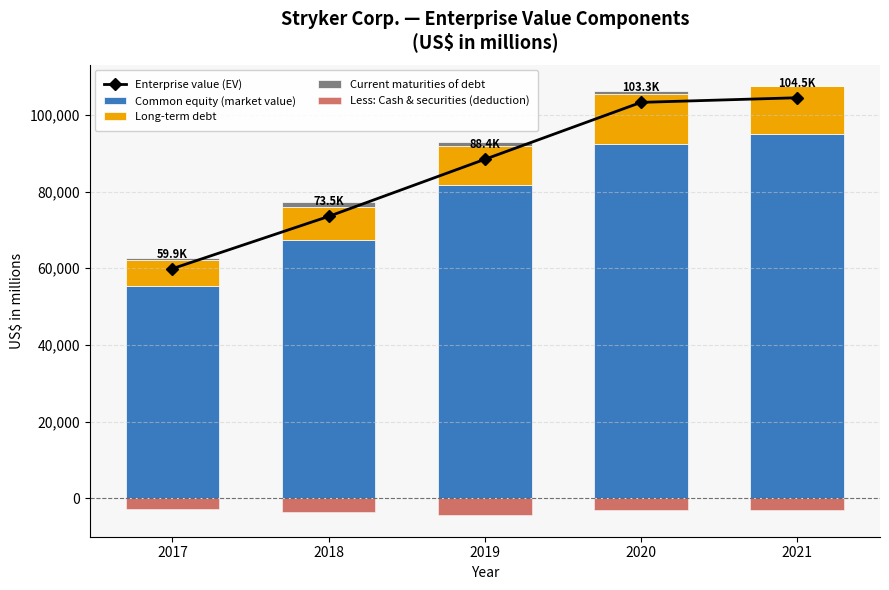

How many distinct data groups are displayed?

5